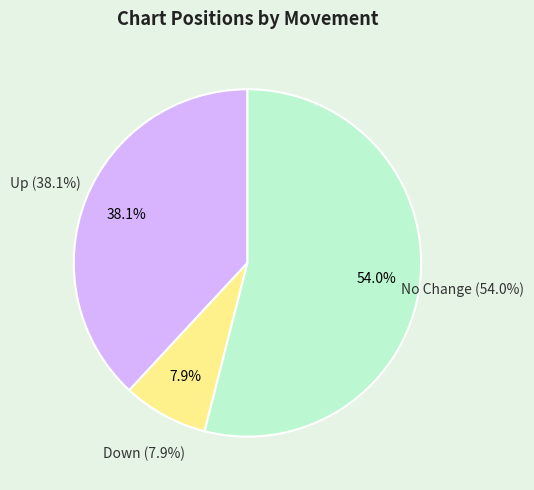

Do up and - together represent more than half of the pie?

Yes